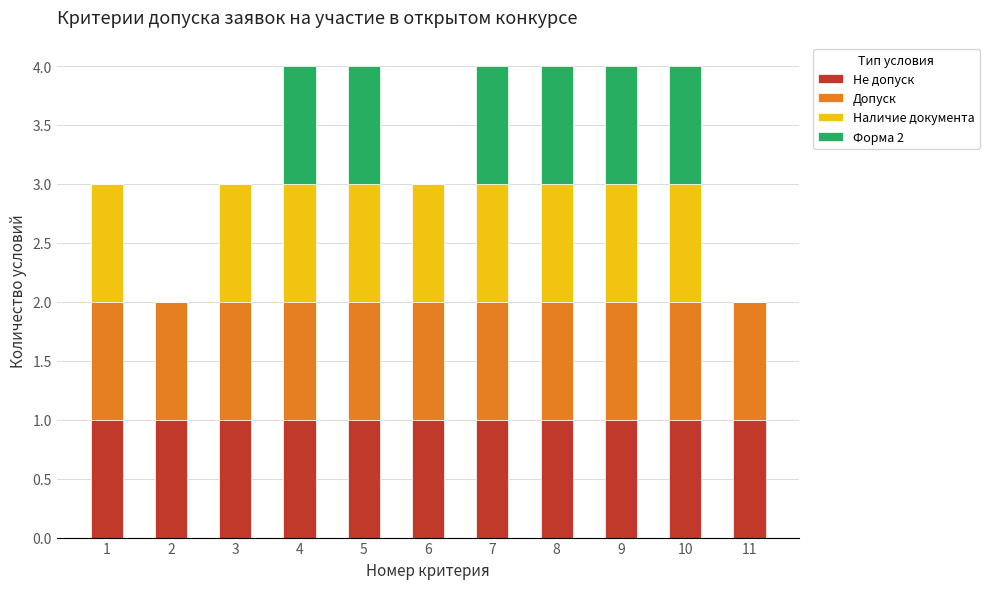

True or false: Не допуск has a value of 1 at 10.

True